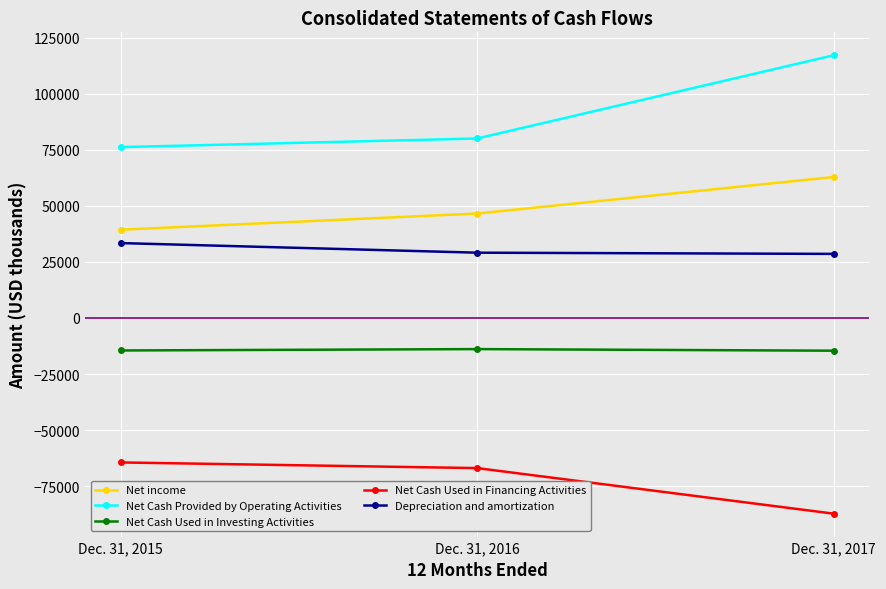

At which label is Net income closest to 51122?

Dec. 31, 2016